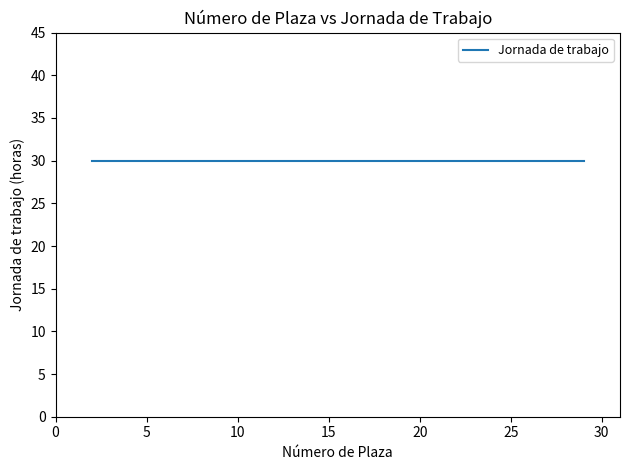

At which category does the chart reach its peak across all series?

19